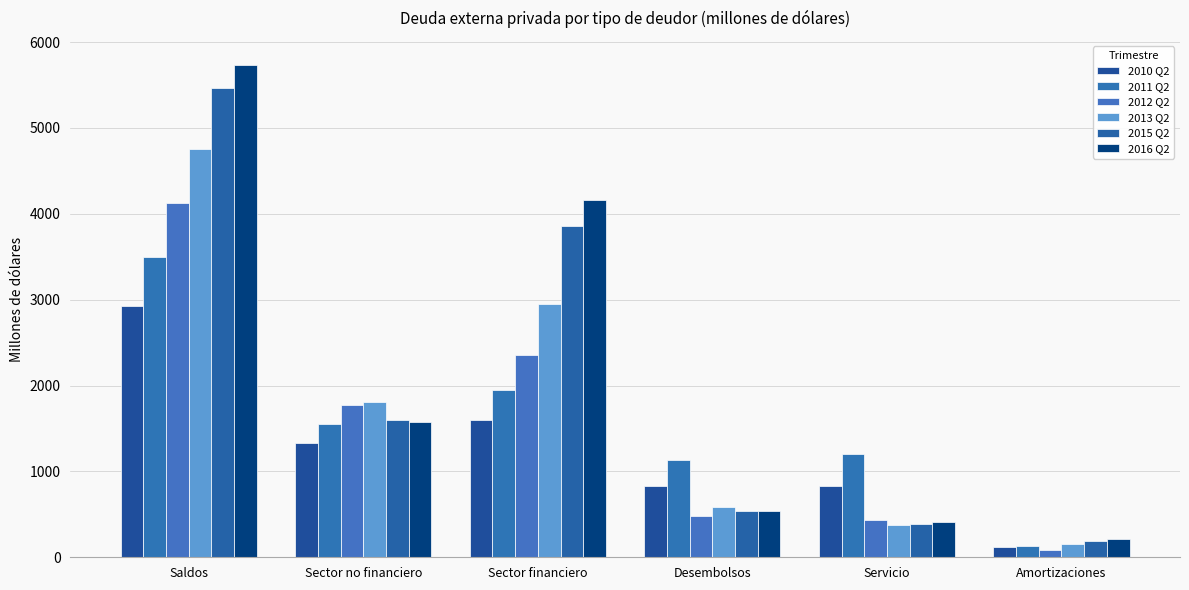

Is it true that 2015 Q2 equals 3862.4 at Sector financiero?

True